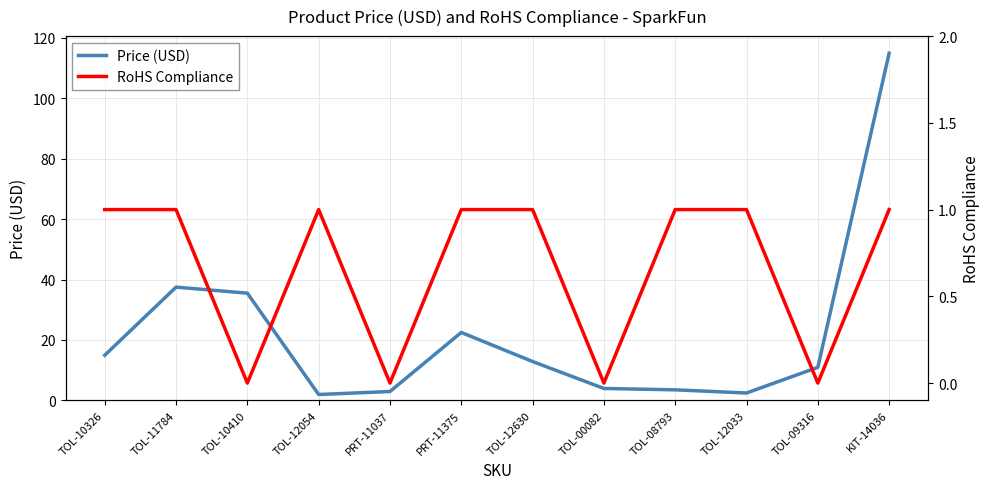

Where is the first local minimum for Price (USD)?

TOL-12054